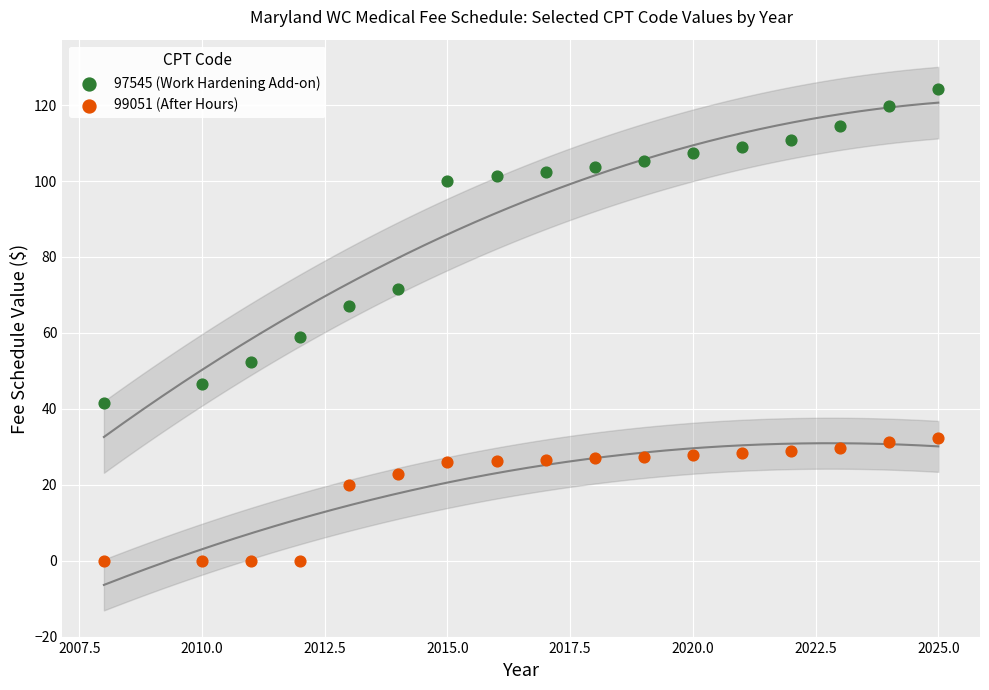

Which series contains the highest Y value?

97545 (Work Hardening Add-on)